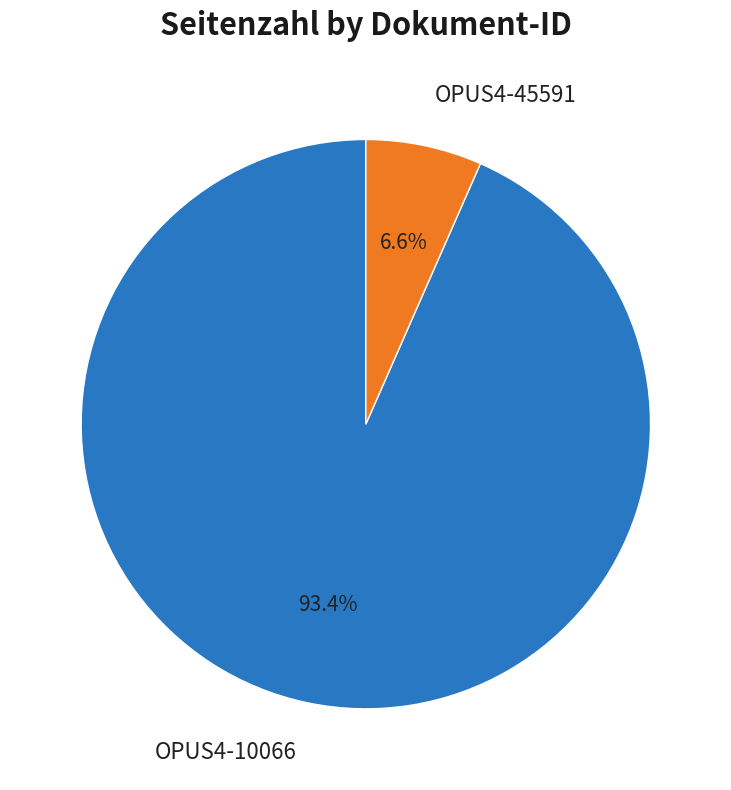

How many slices are in this pie chart?

2